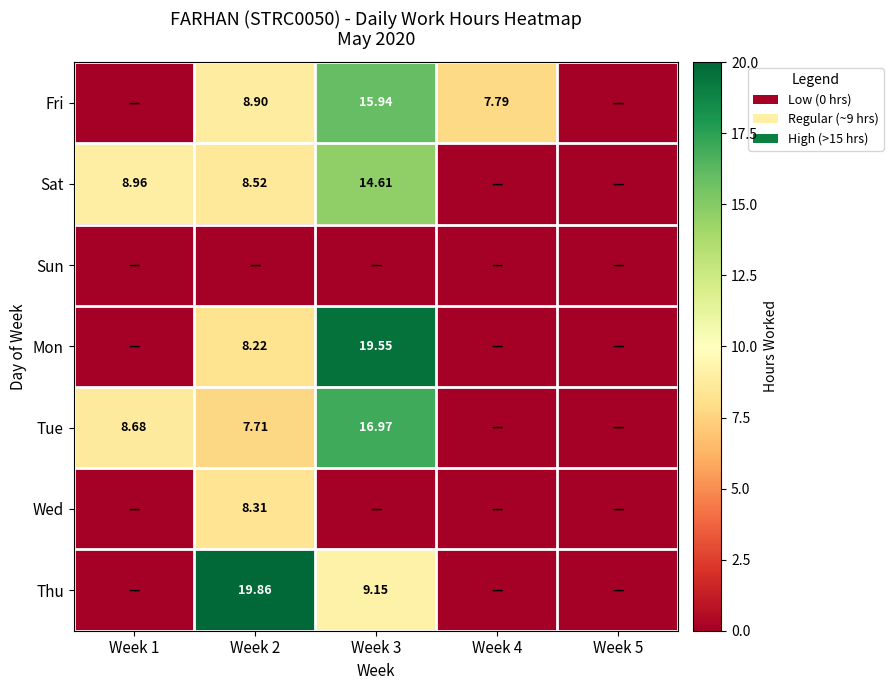

How many data points in Sat are above 8?

3